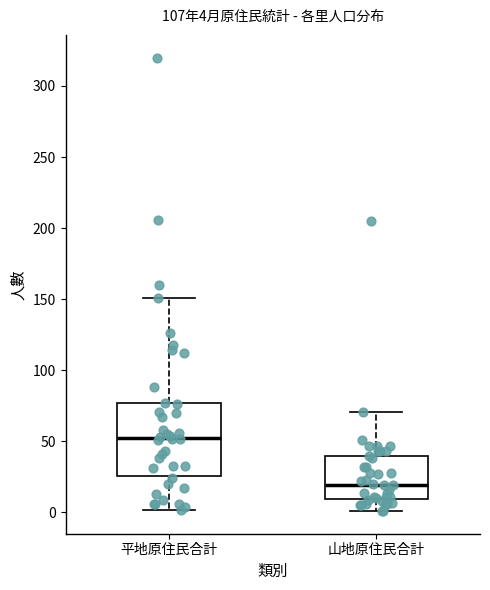

Comparing the boxes themselves (not the whiskers), which one is the tallest?

平地原住民合計